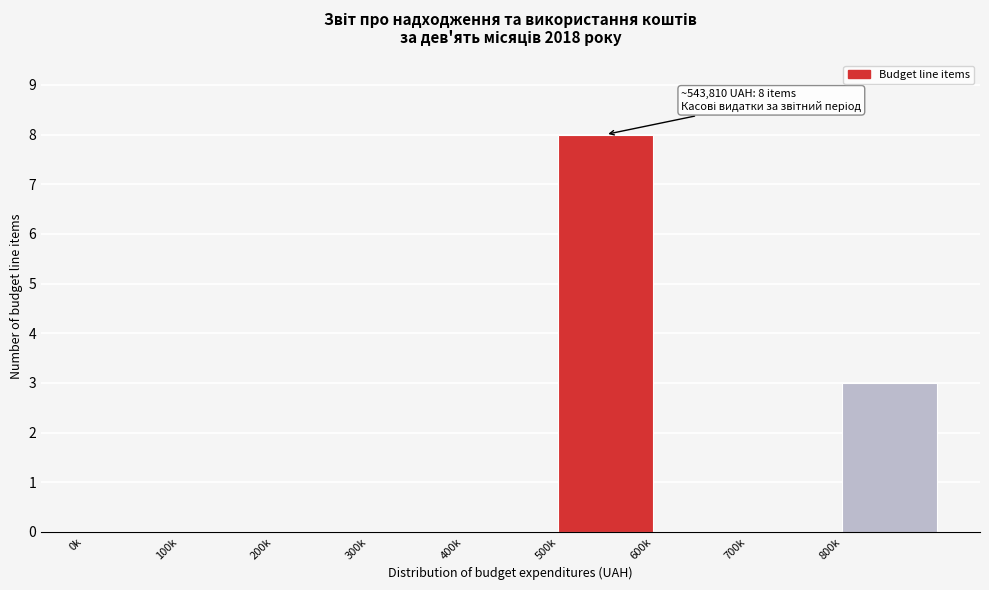

Reading left to right, what are all the values shown in this chart?

0k=0	100k=0	200k=0	300k=0	400k=0	500k=8	600k=0	700k=0	800k=3